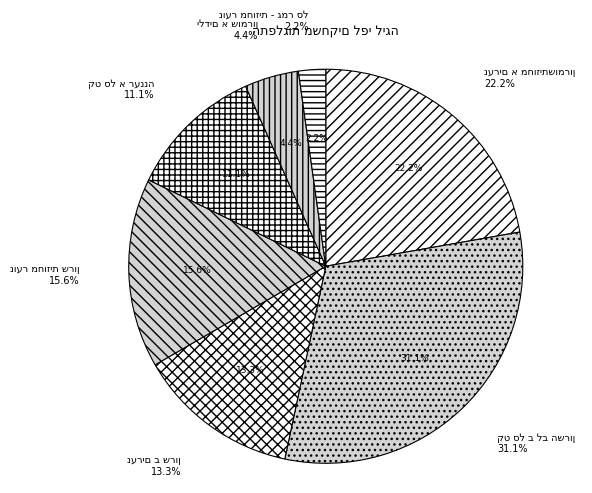

Is it true that קט סל א רעננה is 23% of the pie?

False